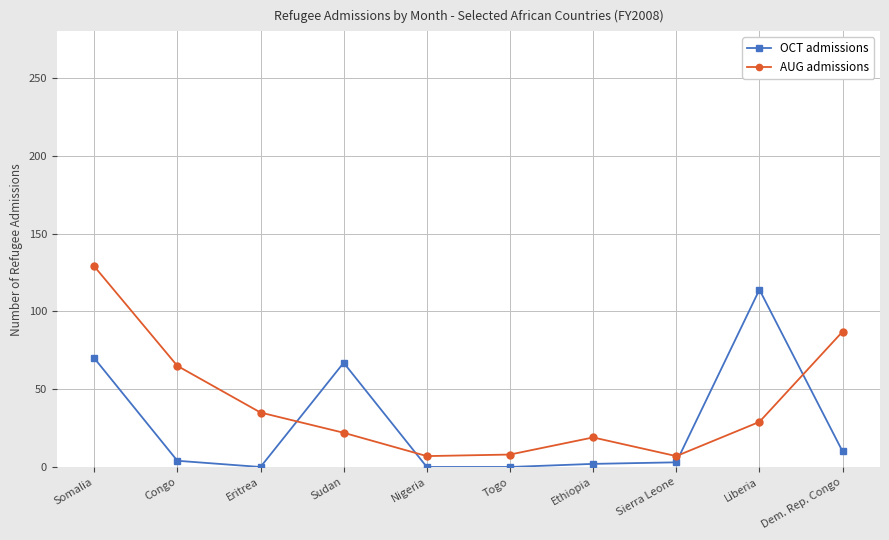

What is the difference between the maximum and second lowest values in the OCT admissions series?

114